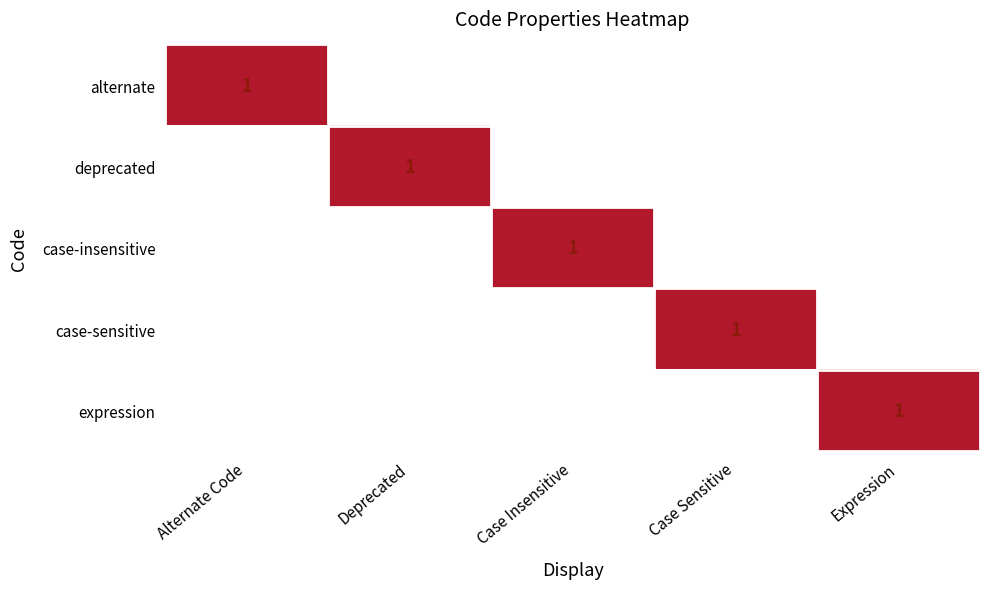

Is it true that alternate equals 0 at Expression?

True